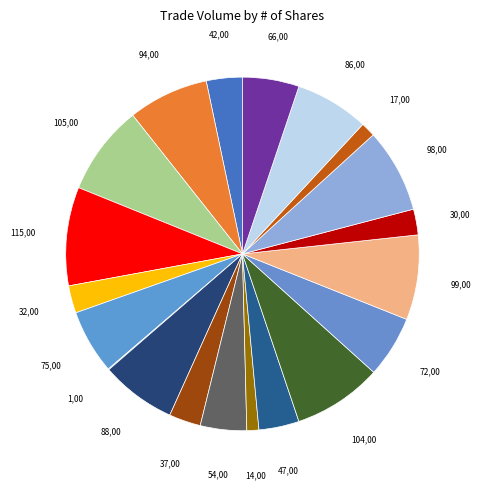

Between 98 and 54, which is larger?

98